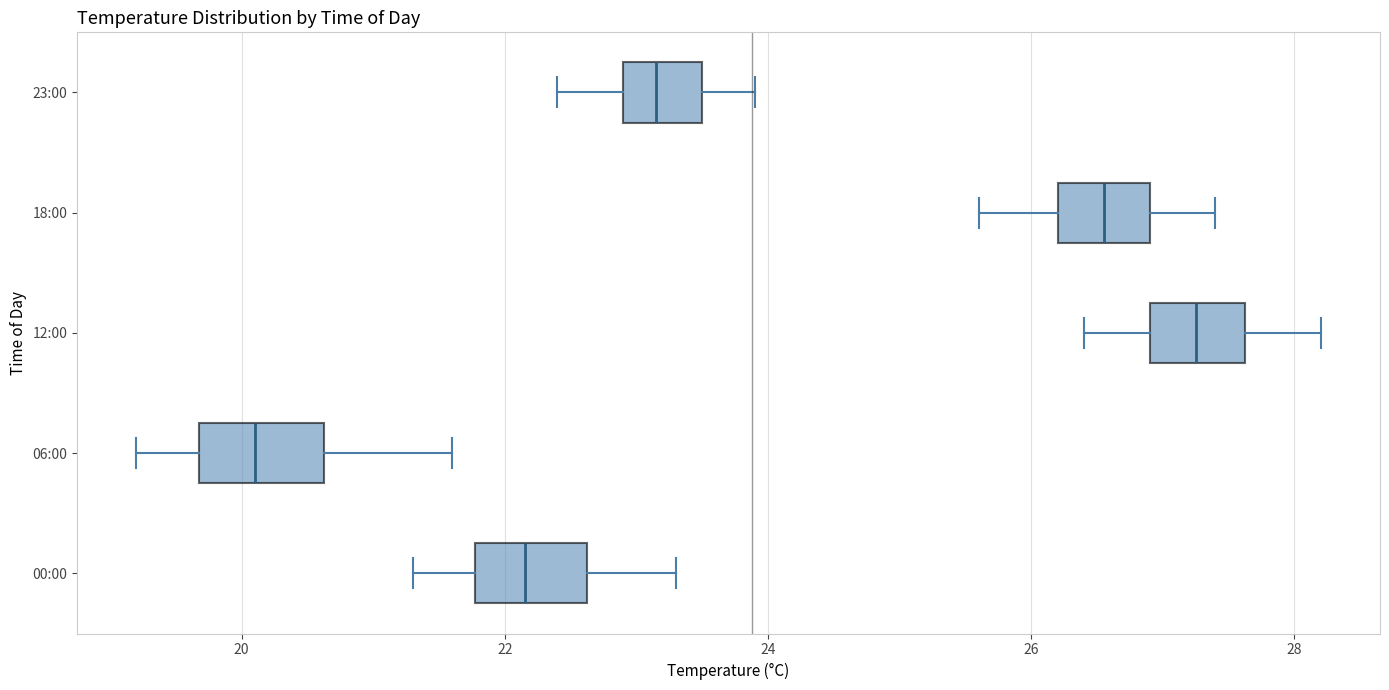

Which box's median line is the furthest to the left?

06:00